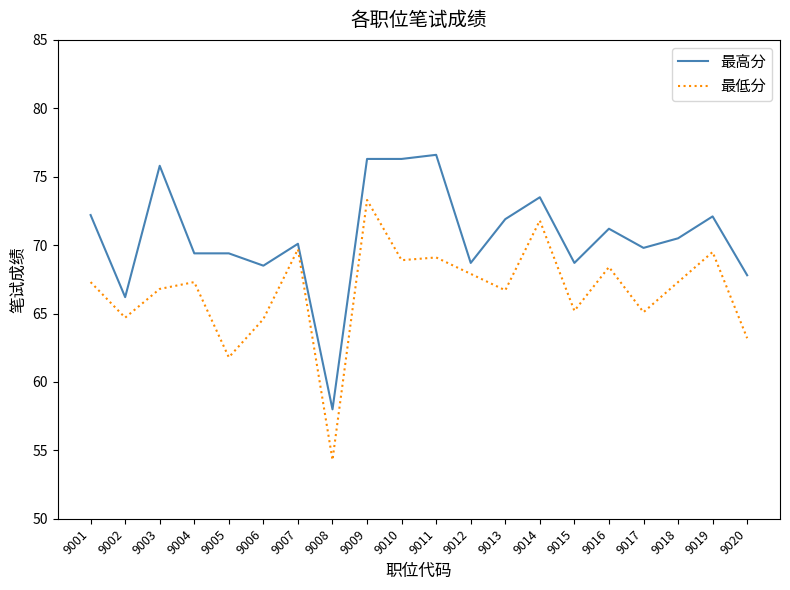

True or false: 最高分 has more than 1 points higher than both neighbors.

True